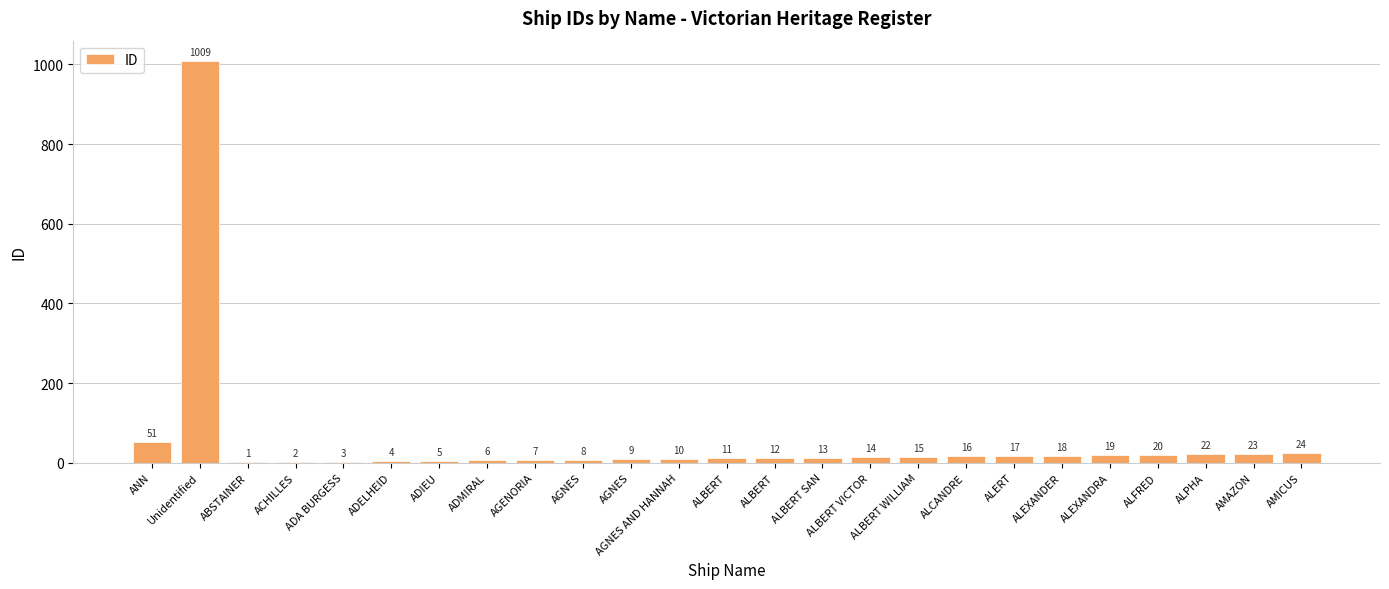

Count the number of categories in the chart.

25